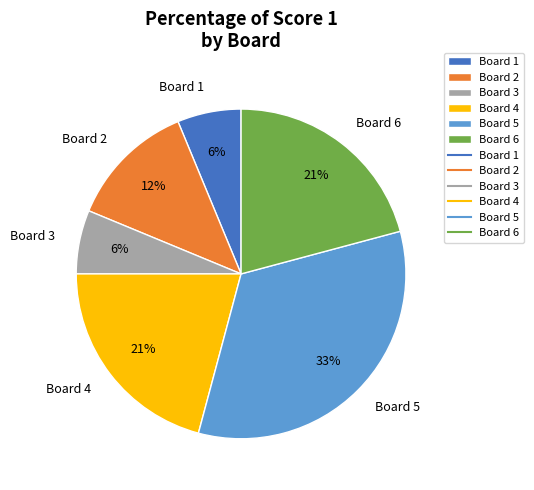

To the nearest percent, what percentage of the pie is Board 4?

21%